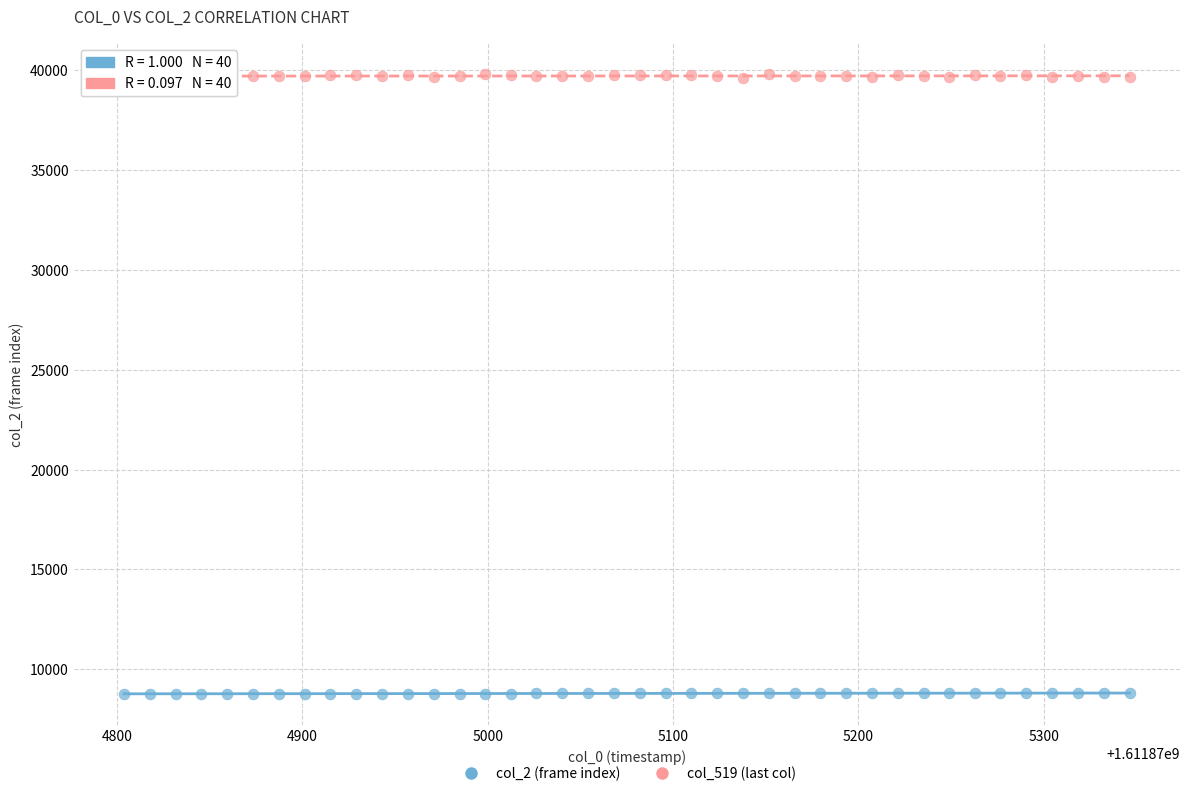

Which series contains the highest Y value?

col_519 (last col)